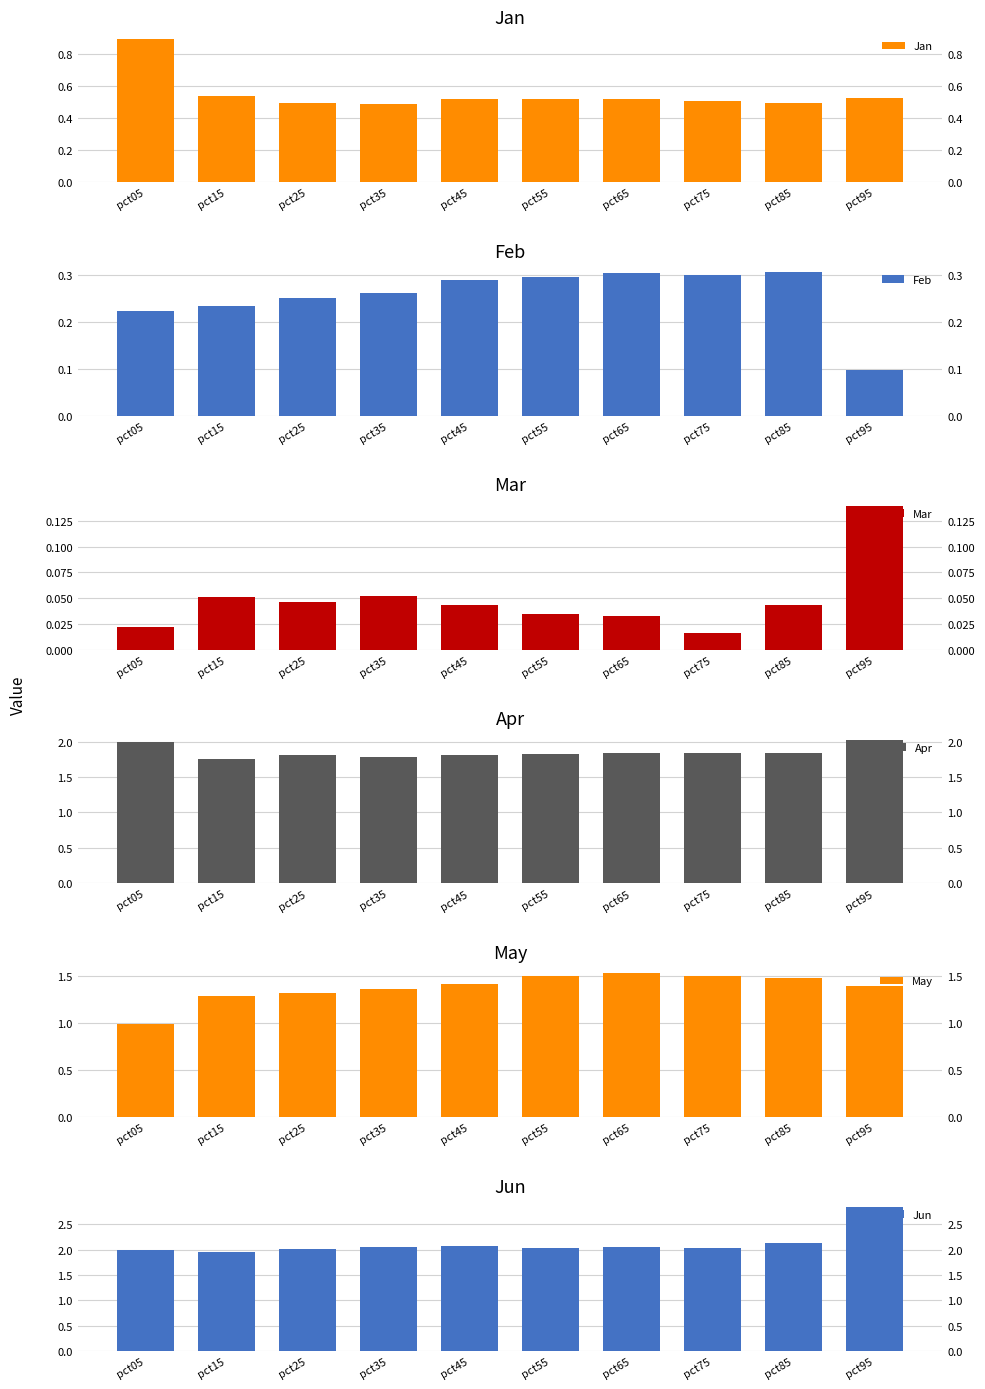

How many bars are there in total?

60